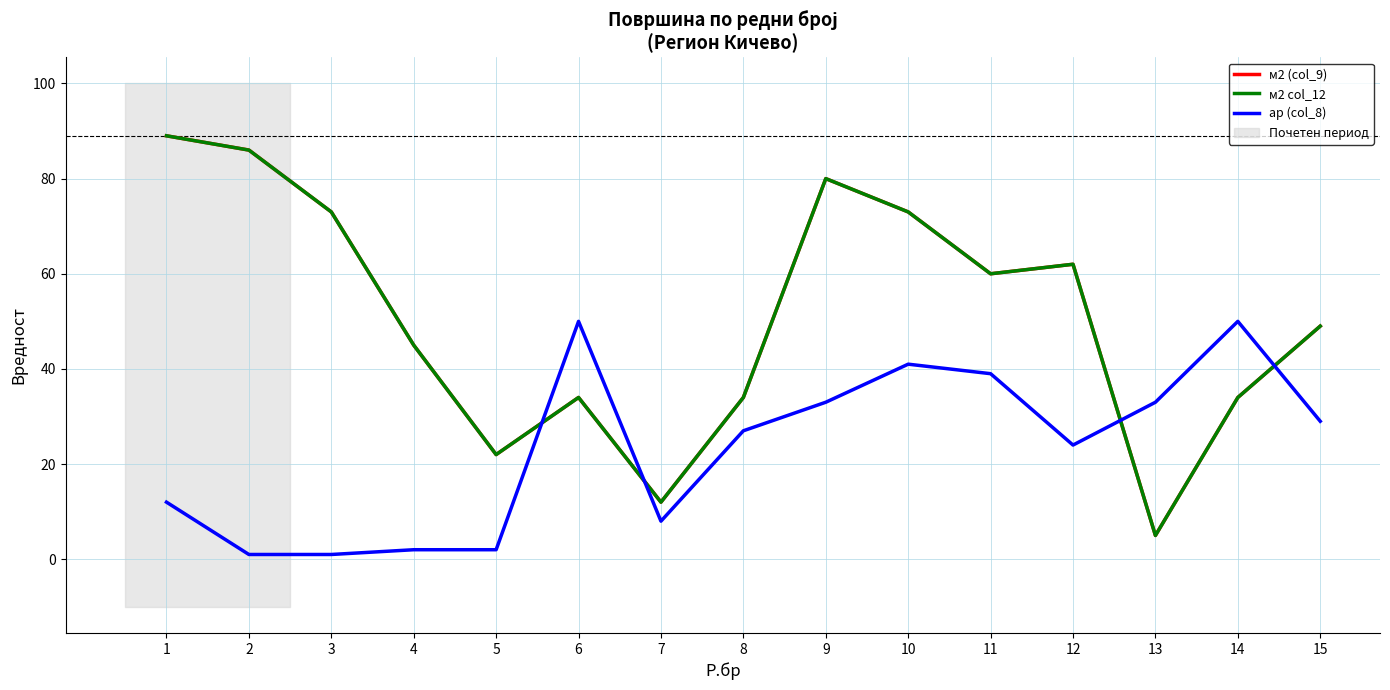

At which category is the sum across all series the highest?

9